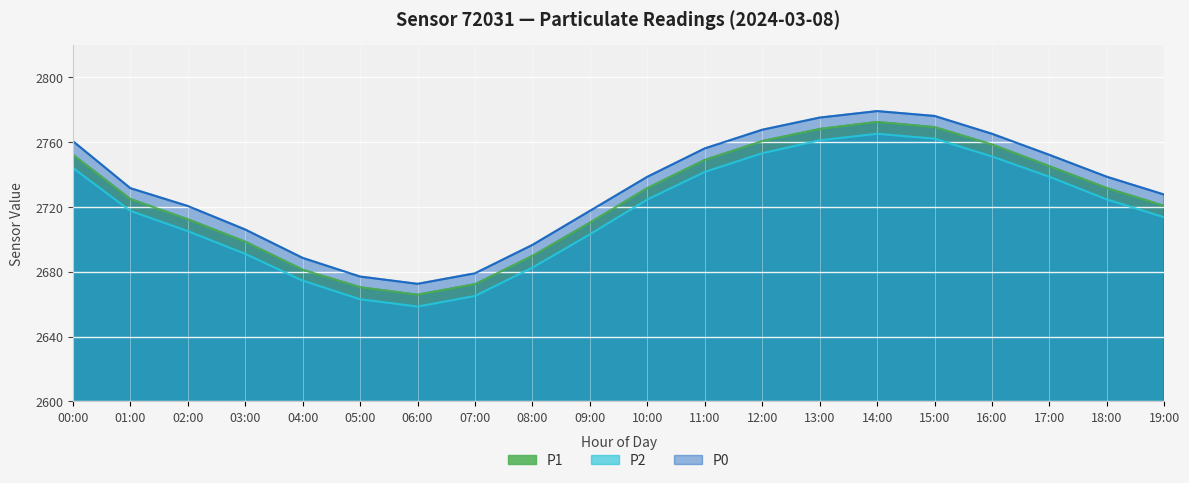

Reading right to left, extract all data points from this chart.

P1: 19:00=2720.5	18:00=2731.5	17:00=2745.0	16:00=2758.4	15:00=2769.1	14:00=2772.3	13:00=2768.0	12:00=2760.5	11:00=2748.9	10:00=2731.5	09:00=2710.2	08:00=2689.7	07:00=2672.3	06:00=2665.8	05:00=2670.4	04:00=2681.2	03:00=2698.5	02:00=2712.3	01:00=2724.8	00:00=2752.1
P2: 19:00=2713.5	18:00=2724.5	17:00=2738.5	16:00=2751.0	15:00=2762.0	14:00=2765.0	13:00=2761.0	12:00=2753.0	11:00=2741.5	10:00=2724.5	09:00=2703.0	08:00=2682.5	07:00=2665.0	06:00=2658.5	05:00=2663.0	04:00=2674.5	03:00=2691.0	02:00=2705.0	01:00=2717.5	00:00=2744.0
P0: 19:00=2727.5	18:00=2738.5	17:00=2752.0	16:00=2765.0	15:00=2776.0	14:00=2779.0	13:00=2775.0	12:00=2767.5	11:00=2756.0	10:00=2738.5	09:00=2717.5	08:00=2696.5	07:00=2679.0	06:00=2672.5	05:00=2677.0	04:00=2688.5	03:00=2706.0	02:00=2720.5	01:00=2731.5	00:00=2760.5